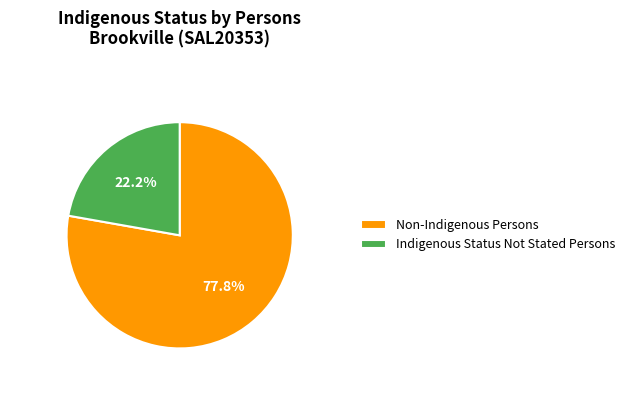

To the nearest percent, what is the difference between the largest and smallest slice percentages?

56%